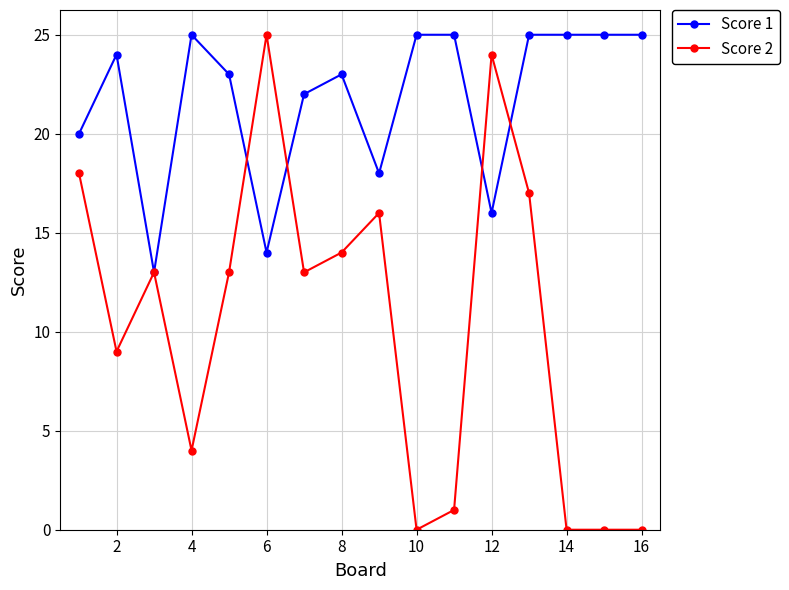

True or false: Score 1 has more than 2 points higher than both neighbors.

True